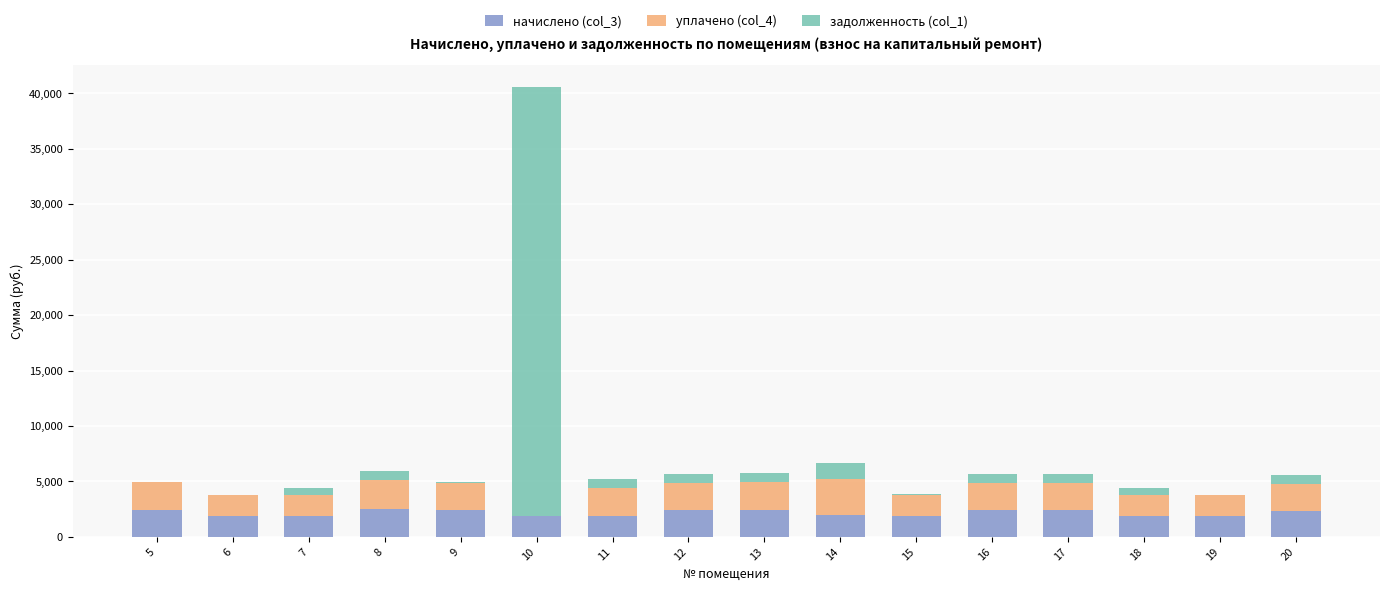

The value of начислено (col_3) at 11 is 3260.5. True or false?

False